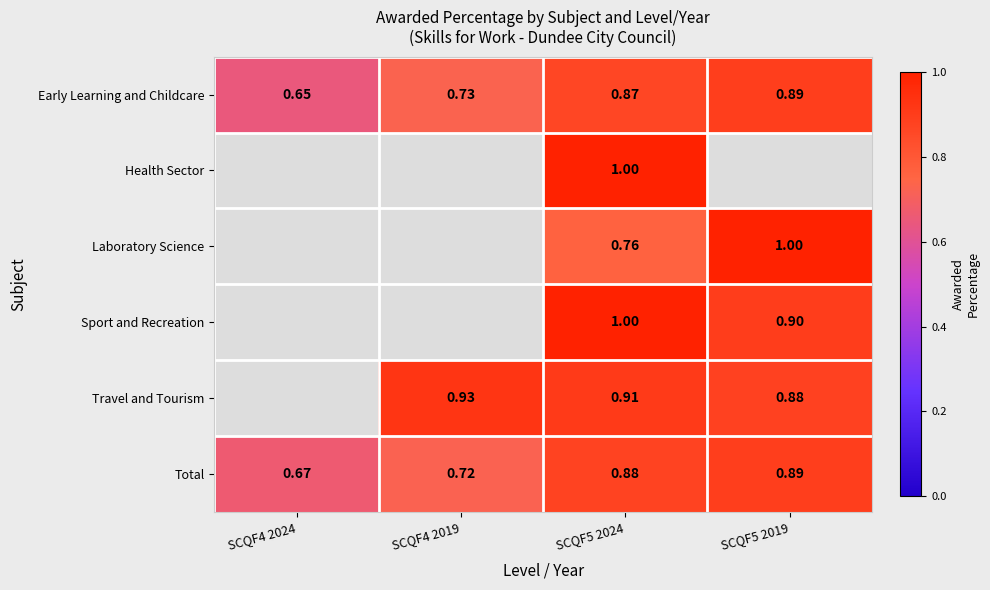

What is the minimum value shown in the chart?

0.6